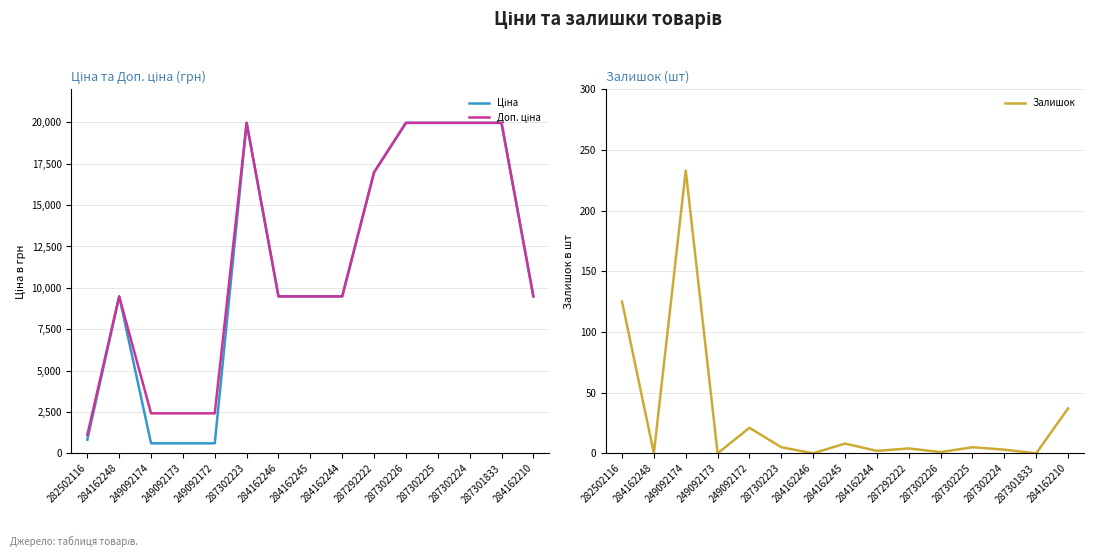

At 249092174, list the series in order from smallest to largest.

Залишок, Ціна, Доп. ціна